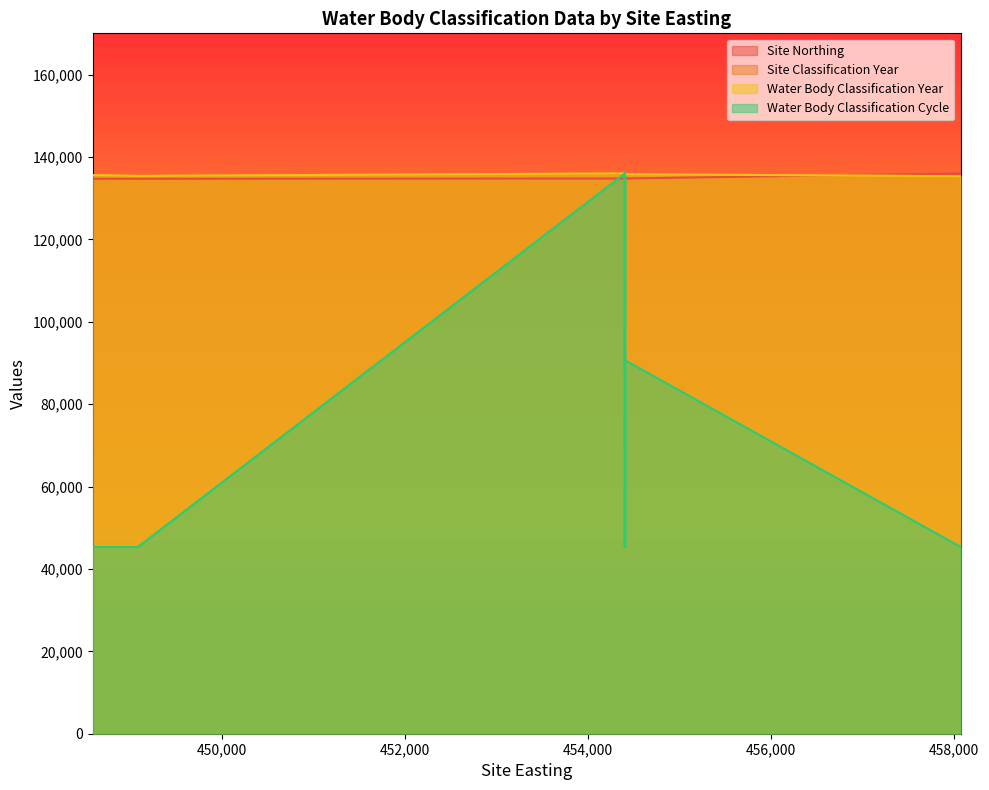

The value of Water Body Classification Cycle at 458070 is 25238.8. True or false?

False